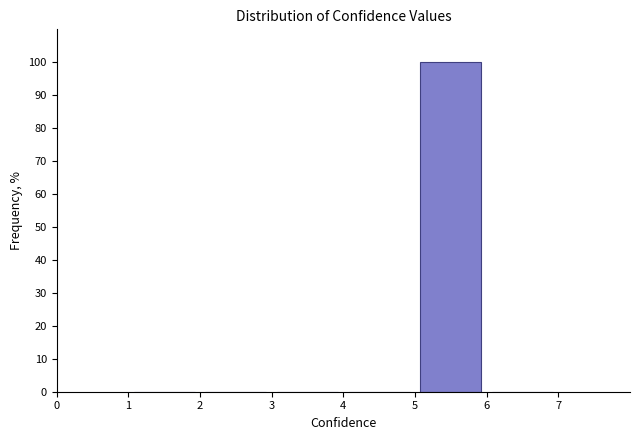

Reading left to right, transcribe this chart: for each bar, give the range it covers on the x-axis and its height. The values are not printed on the chart, so give them approximately, as read against the axis.

1 to 2: 0
2 to 3: 0
3 to 4: 0
4 to 5: 0
5 to 6: 100
6 to 7: 0